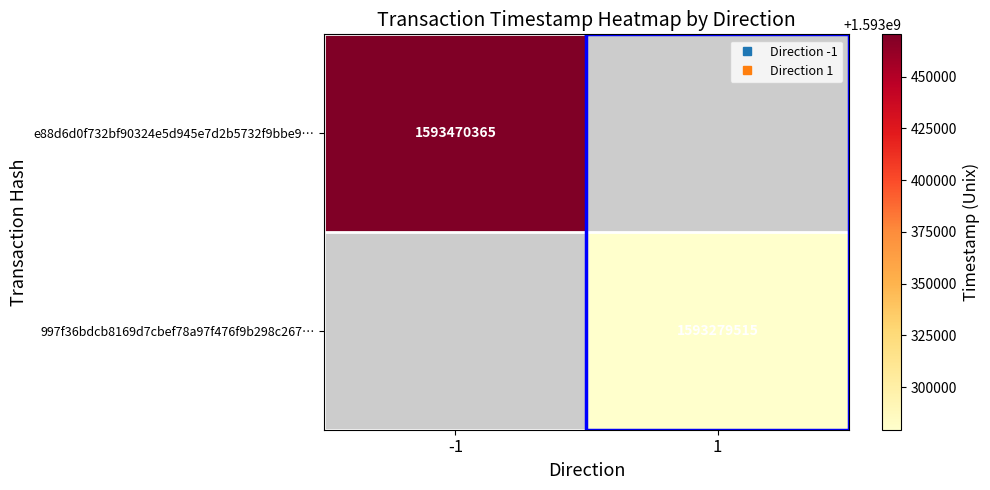

At how many categories does at least one series exceed 1593409273?

1